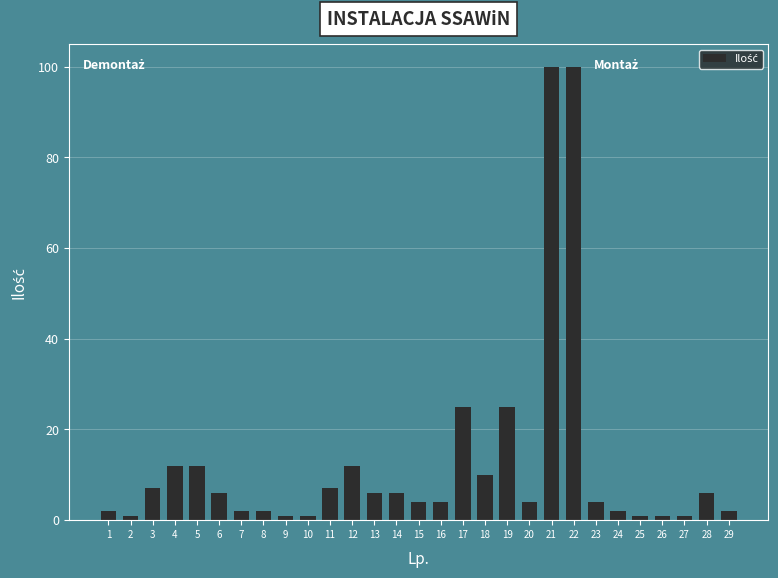

What is the difference between the second highest and minimum values?

99